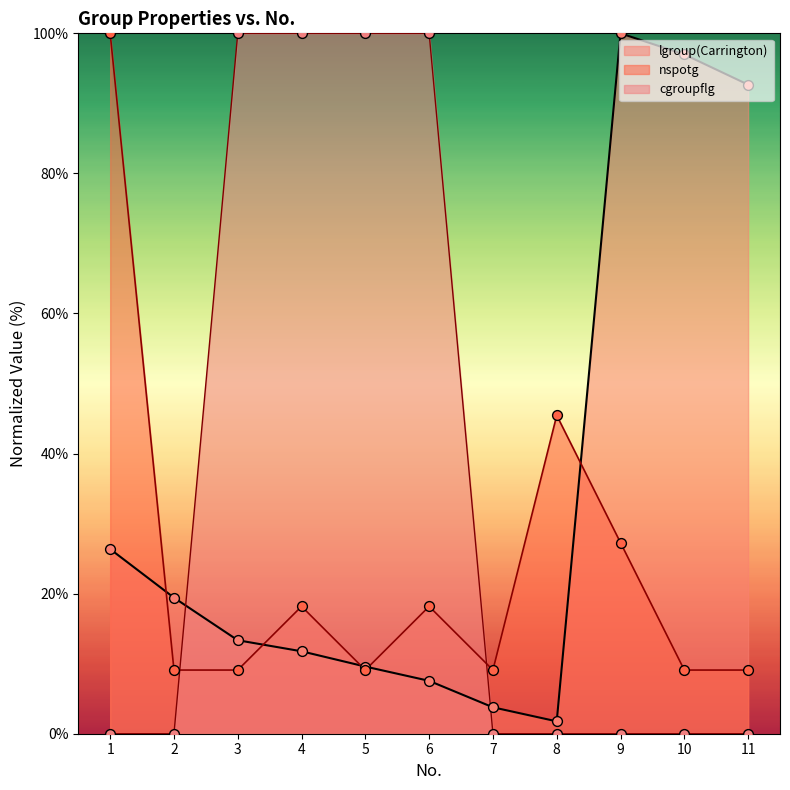

What are all the series names shown in the legend?

lgroup(Carrington), nspotg, cgroupflg